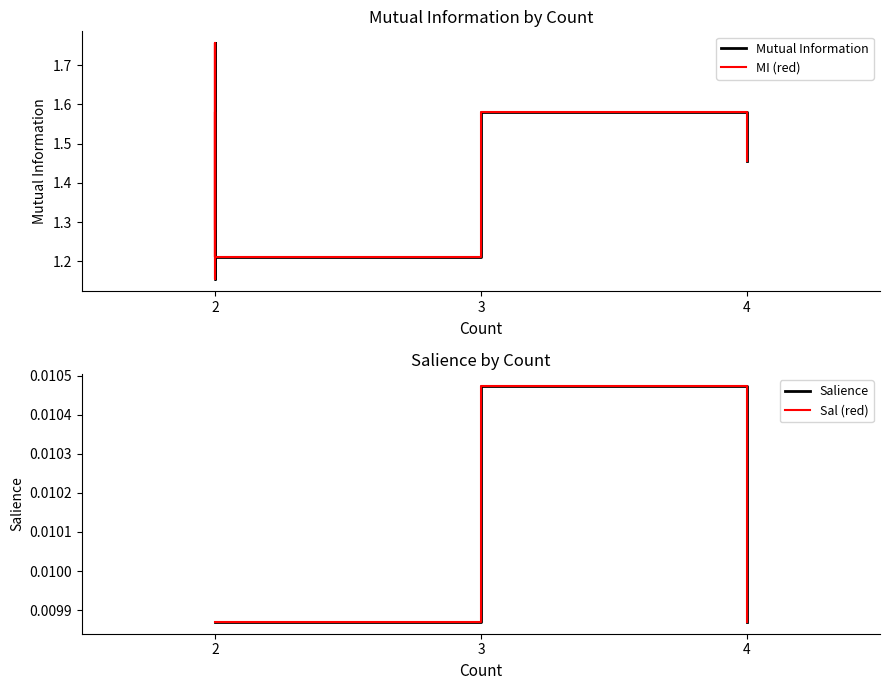

What is the sum of all Sal (red) values?

0.2